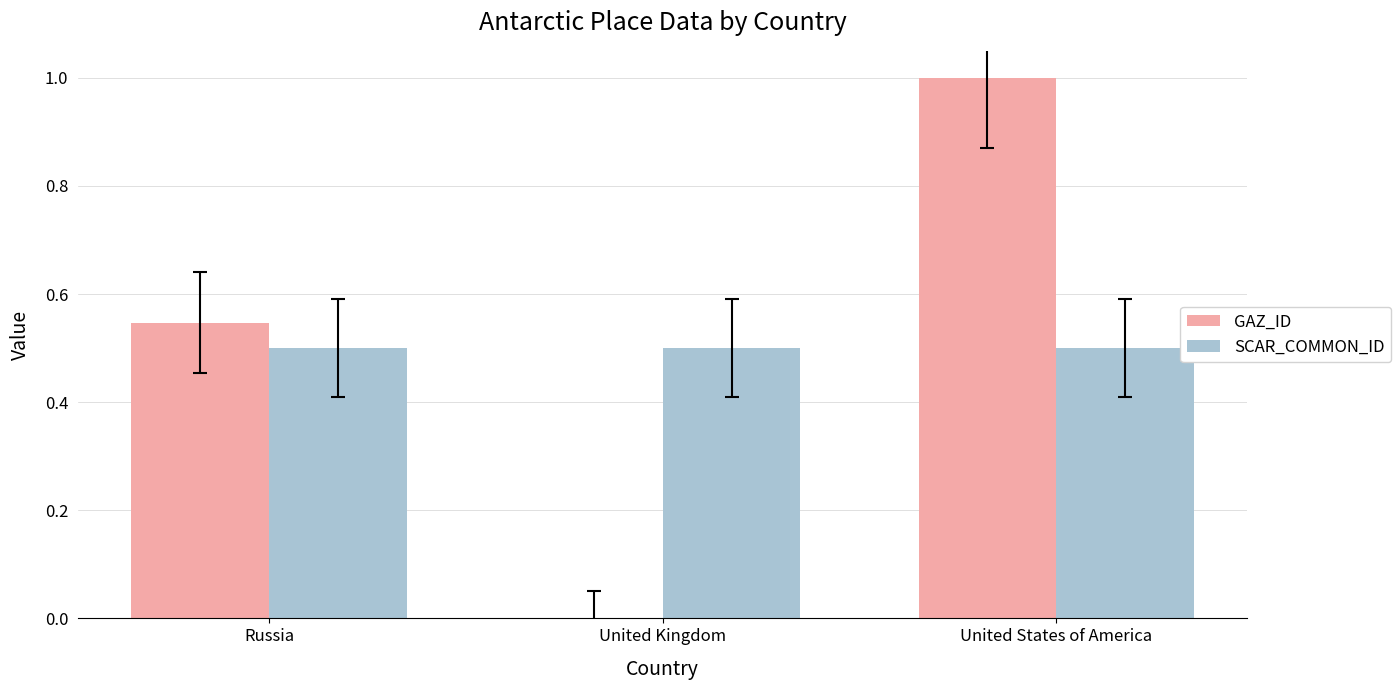

What is the approximate value of GAZ_ID at United States of America?

1.0